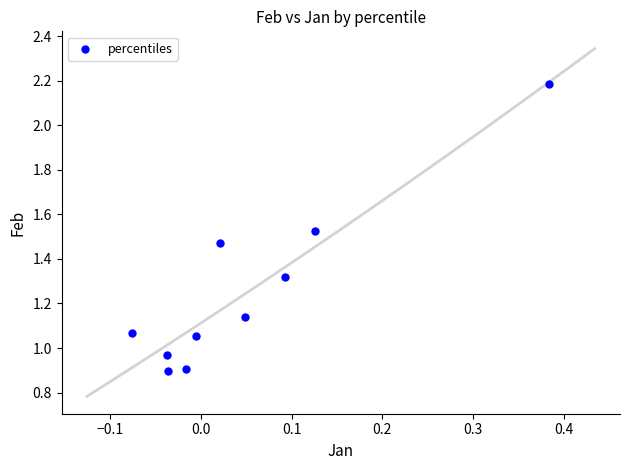

What is the range of X values (max minus min)?

0.5